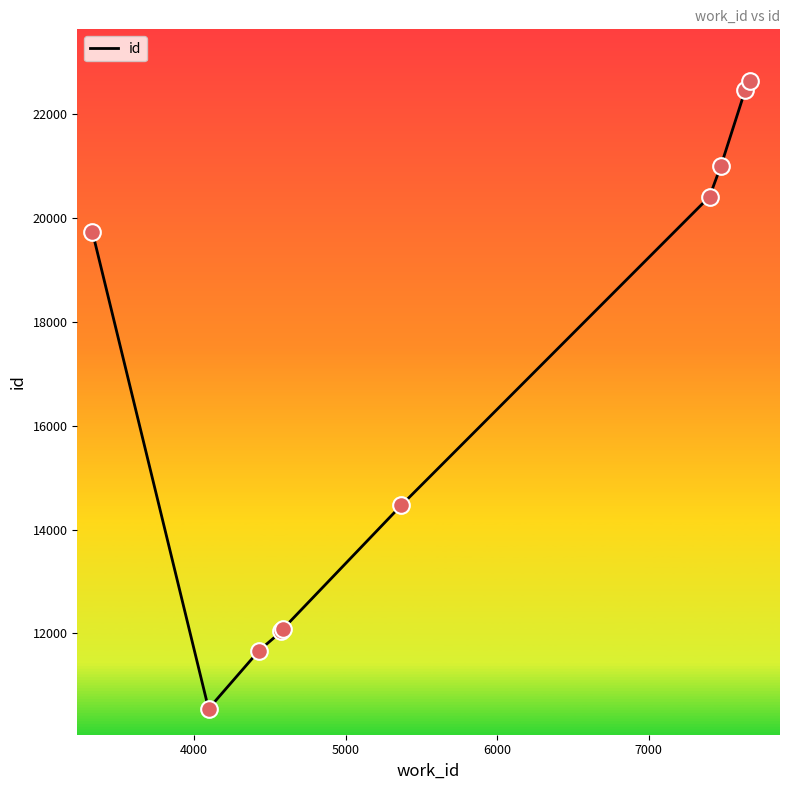

What is the difference between the maximum and minimum values?

12094